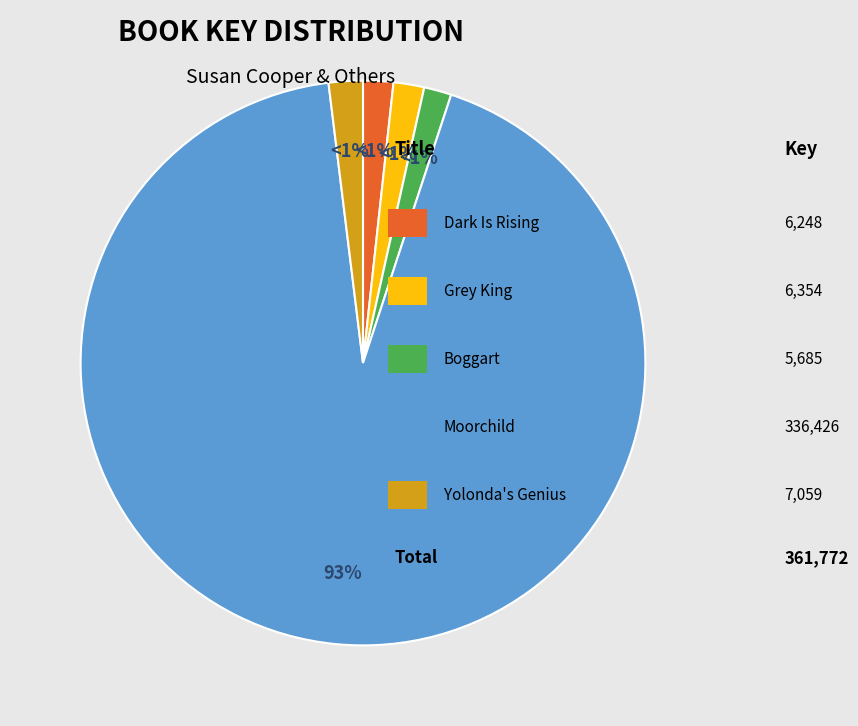

Is there any slice that represents more than half of the pie?

Yes